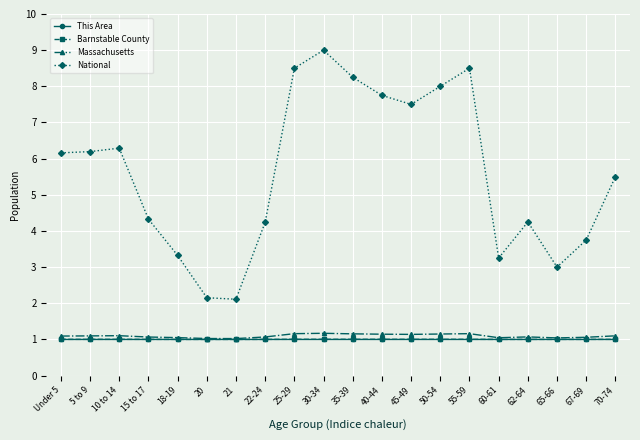

How many data points does each series have?

20